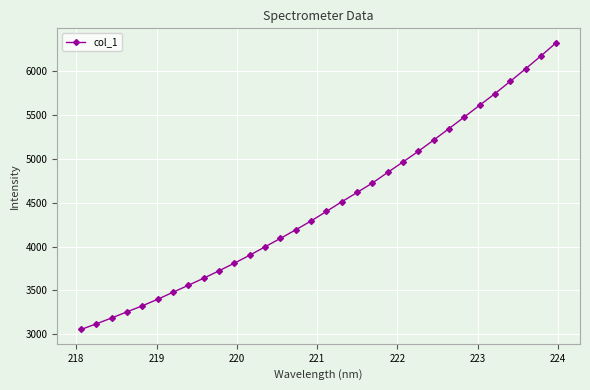

What is the greatest value displayed?

6328.5